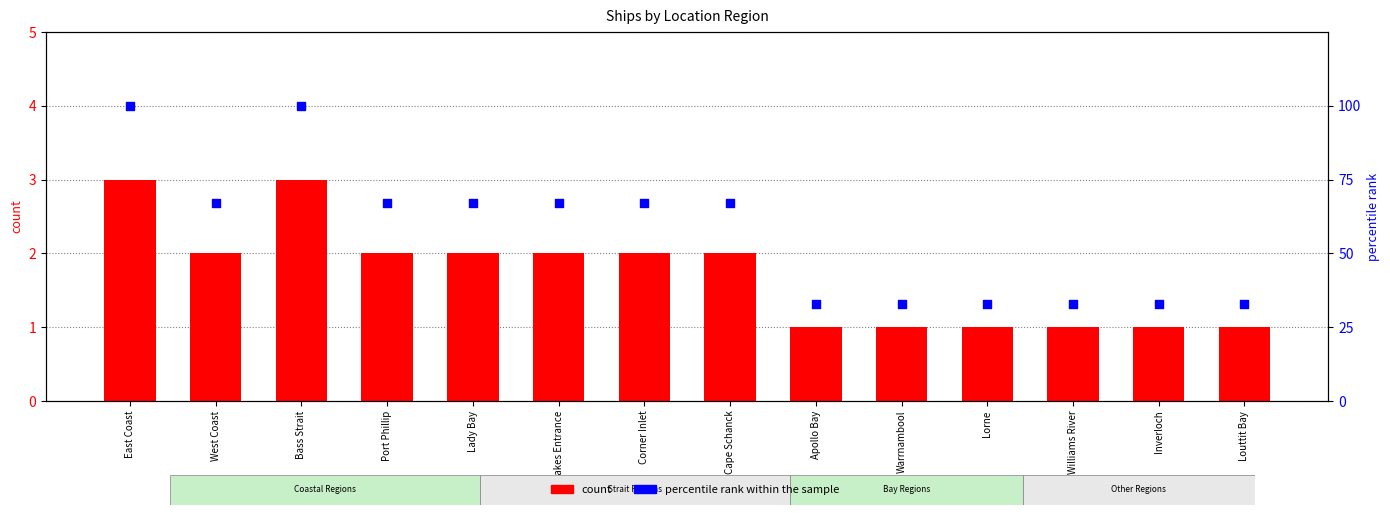

Which series has the largest Y range (max minus min)?

percentile rank within the sample